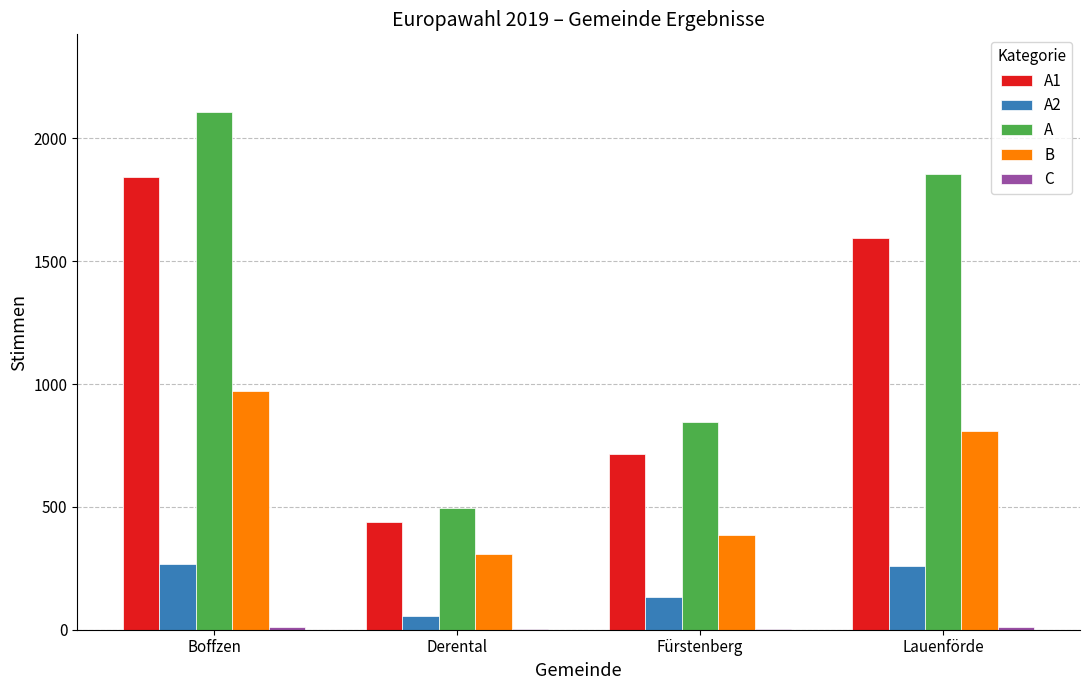

The B series shows 222 at Boffzen. True or false?

False